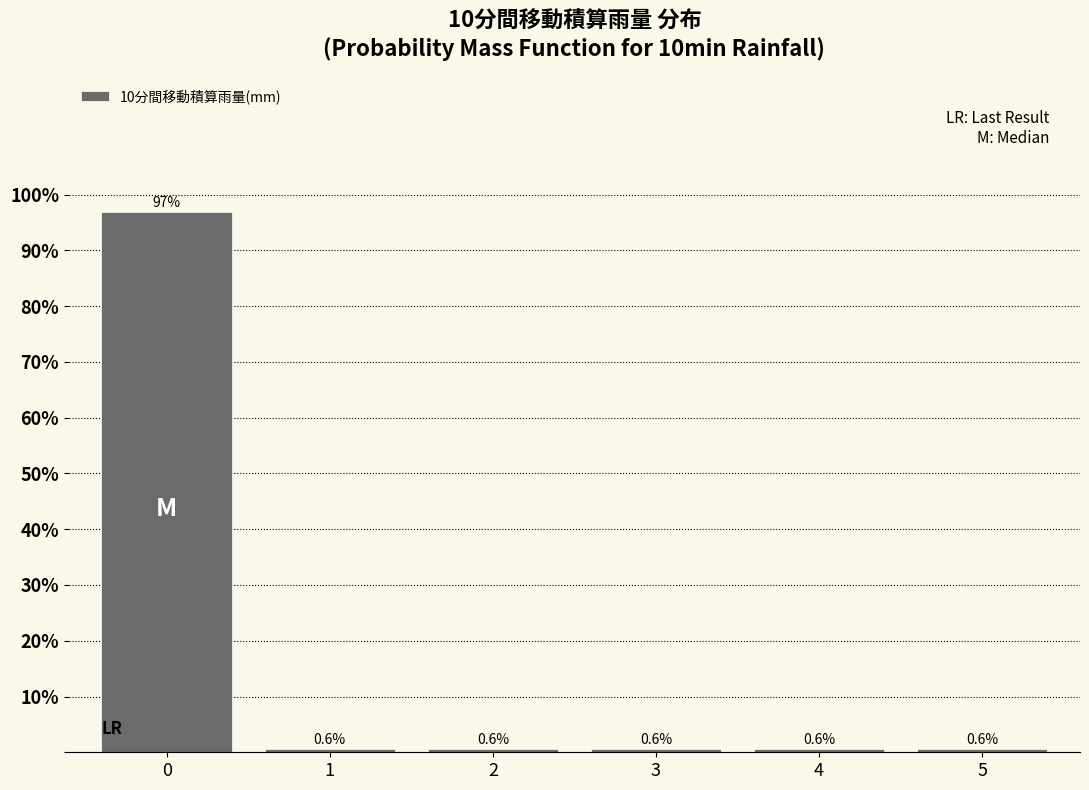

Reading right to left, extract all data points from this chart.

5=0.6	4=0.6	3=0.6	2=0.6	1=0.6	0=97.0